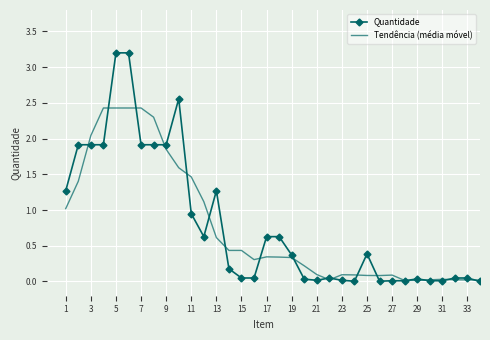

True or false: Tendência (média móvel) has more than 2 interior local peaks.

True